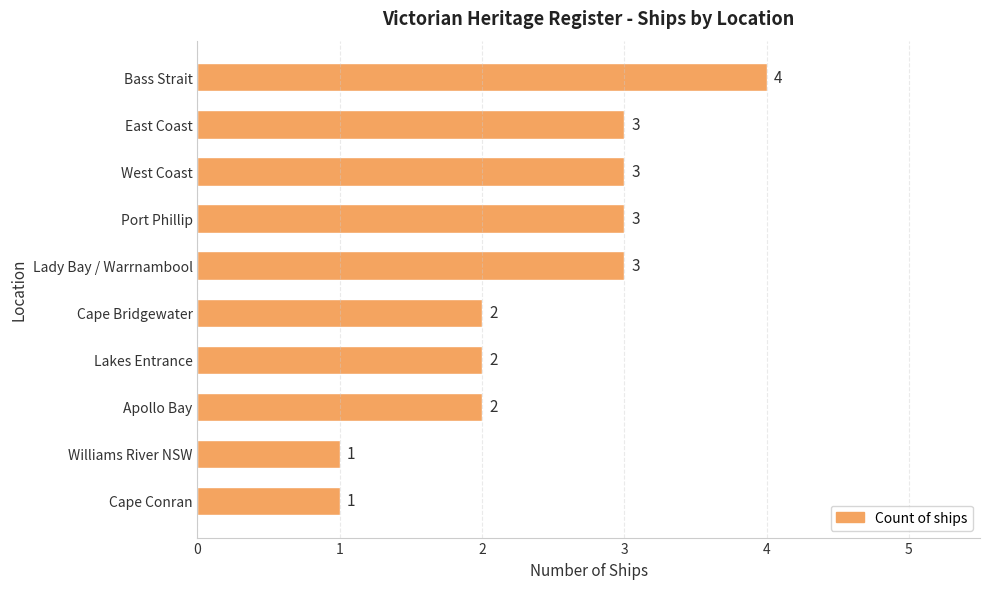

True or false: the data shows 3 at Lakes Entrance.

False